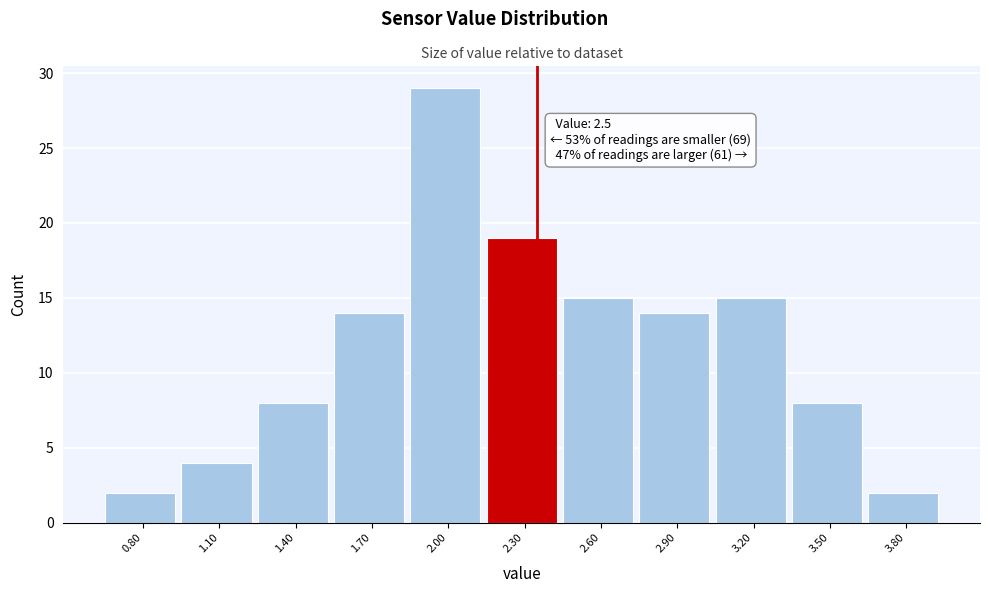

Reading right to left, what are all the values shown in this chart?

2	8	15	14	15	19	29	14	8	4	2